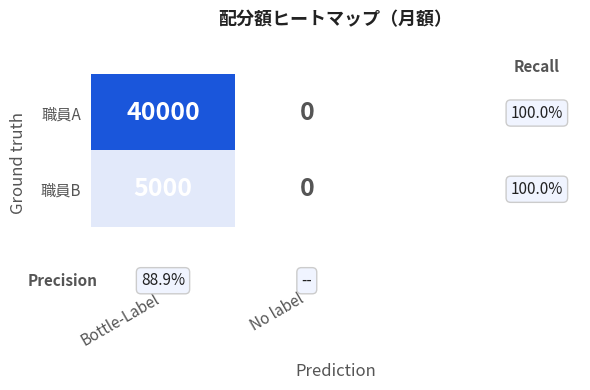

What is the difference between the highest and lowest values at Bottle-Label?

35000